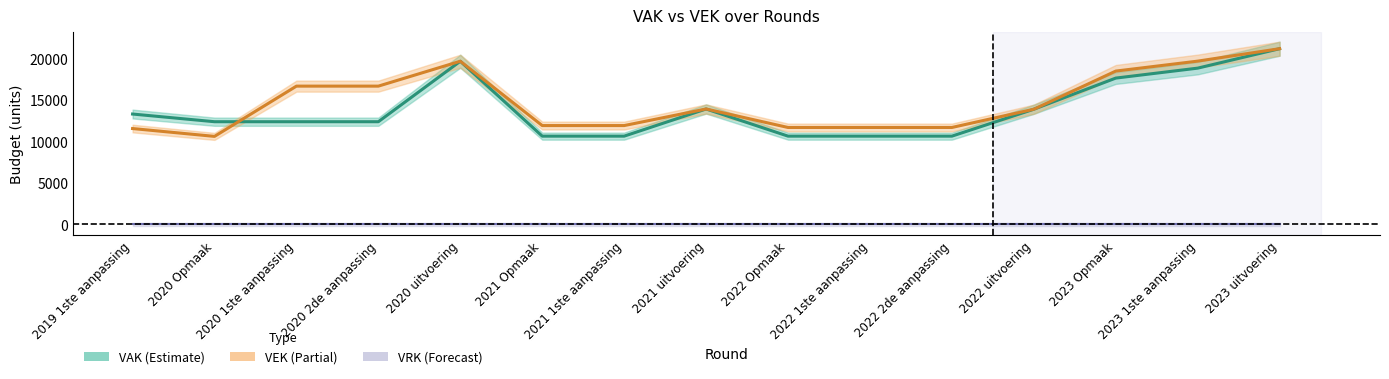

At which label does VAK reach its peak?

2023 uitvoering